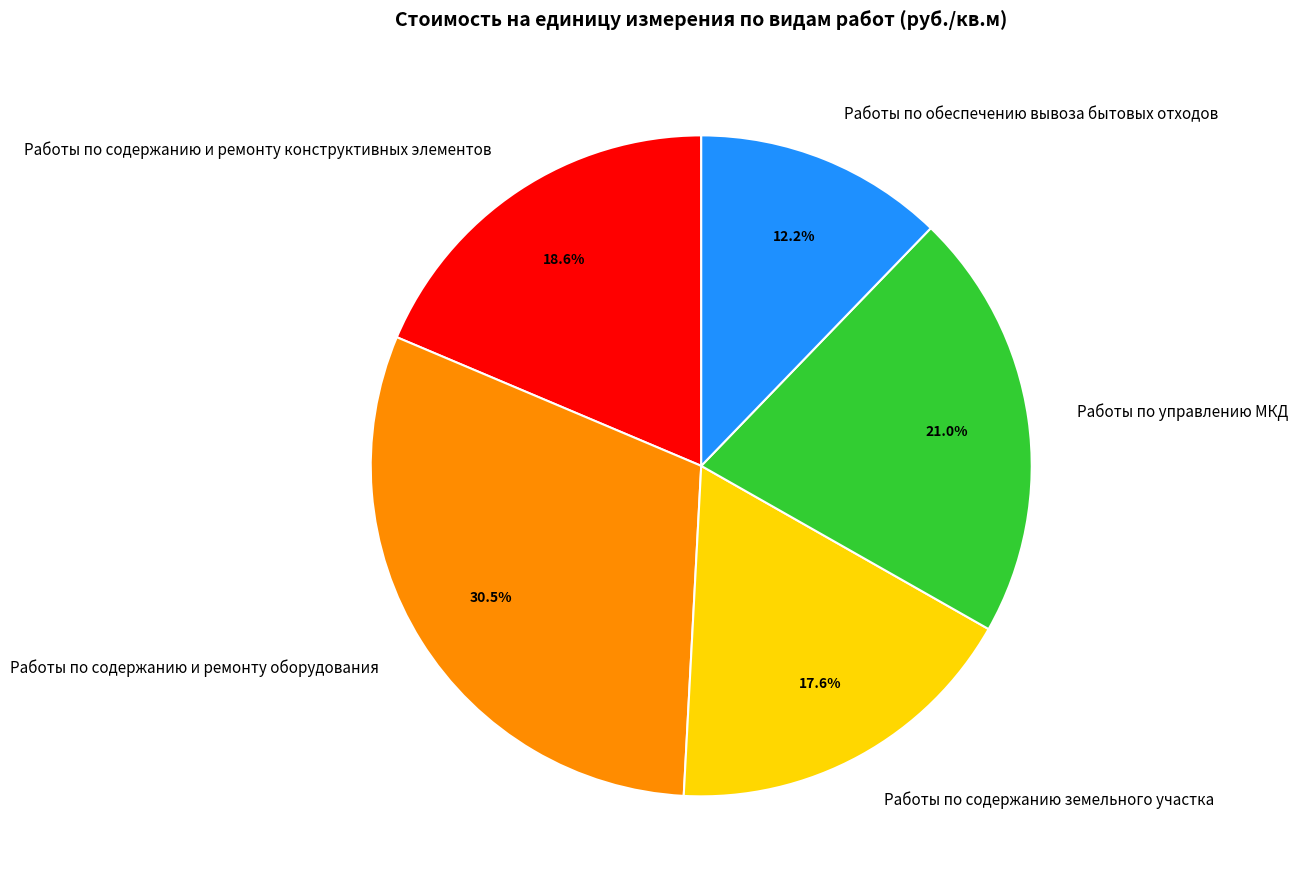

Is there a majority slice in this chart?

No